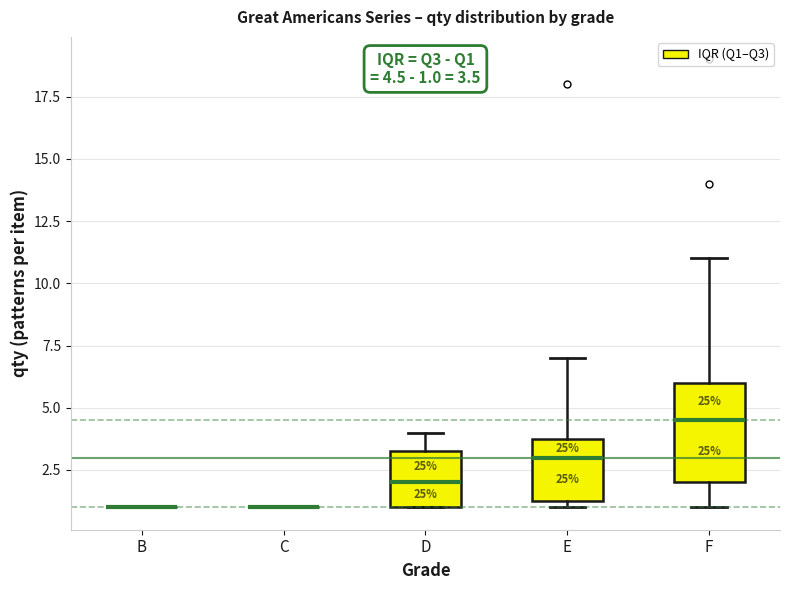

Which box is the tallest, from its lower edge to its upper edge?

F